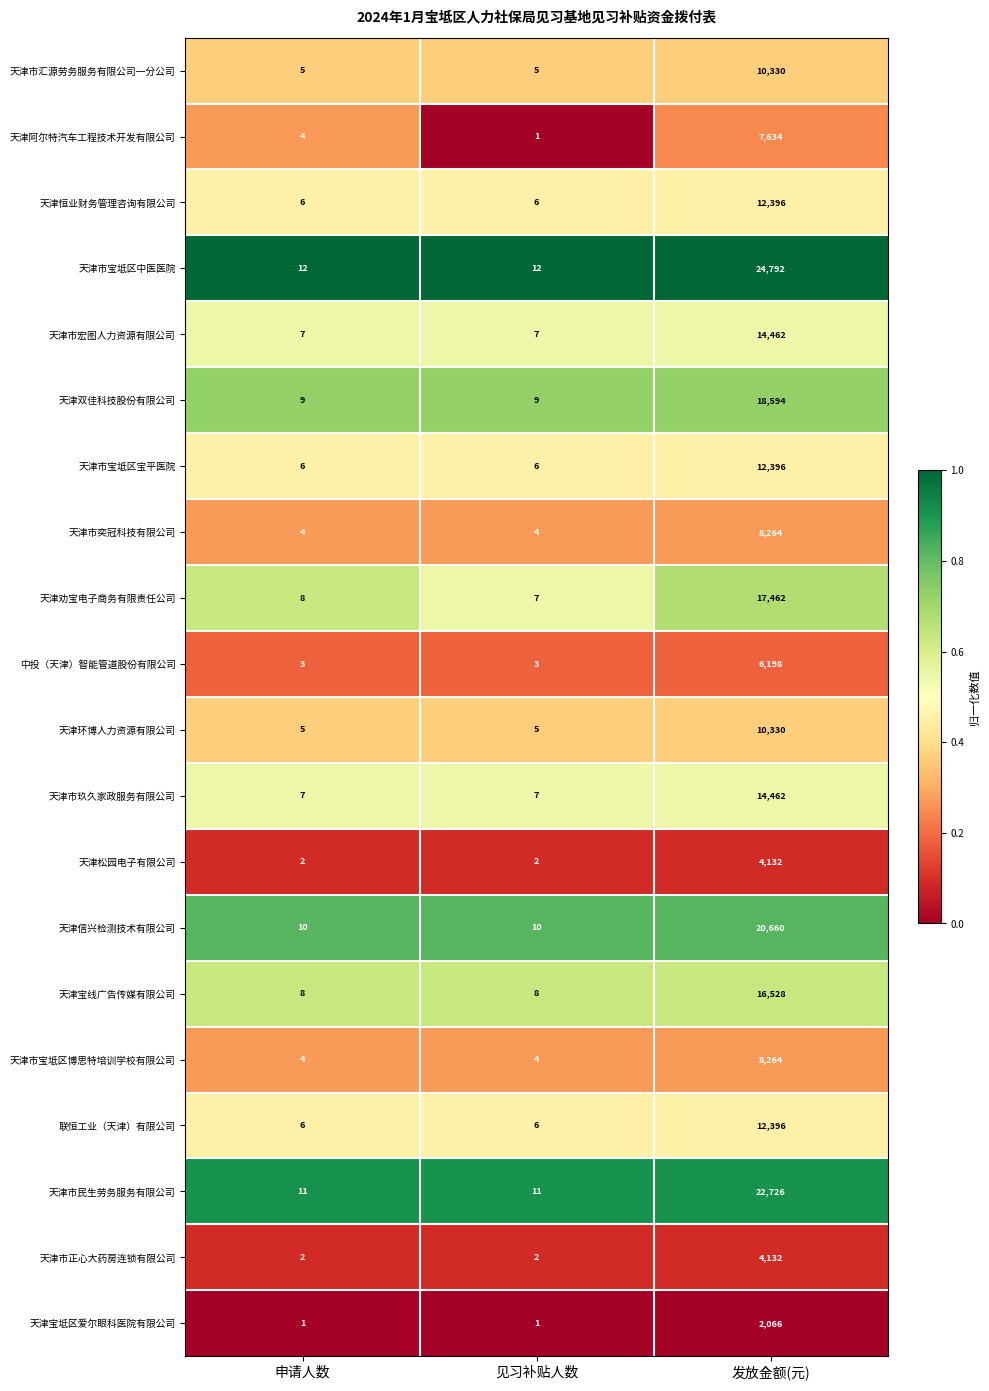

At which label is 天津阿尔特汽车工程技术开发有限公司 closest to 3817?

申请人数